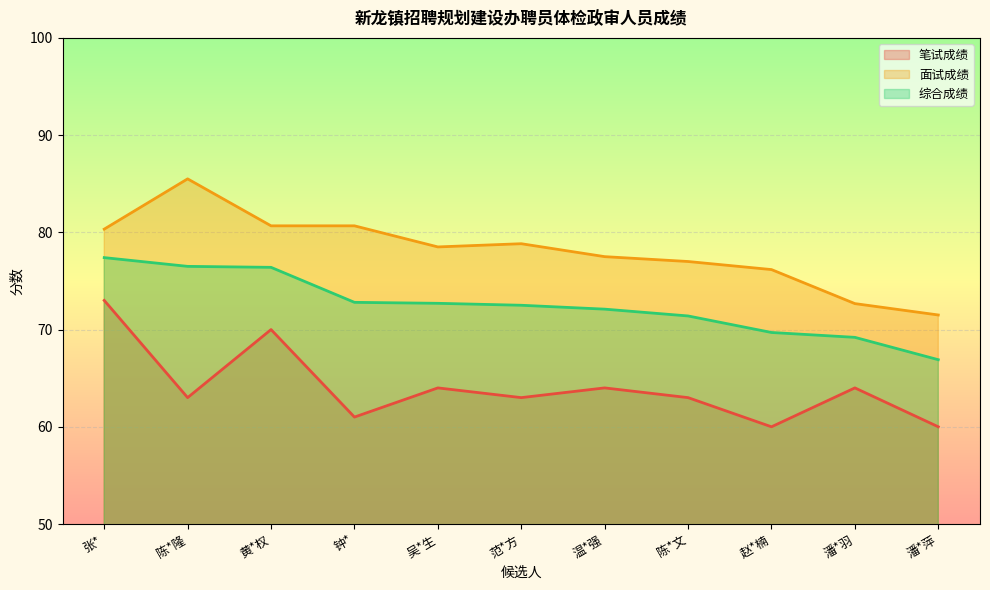

How many data points in 笔试成绩 are above 63?

5